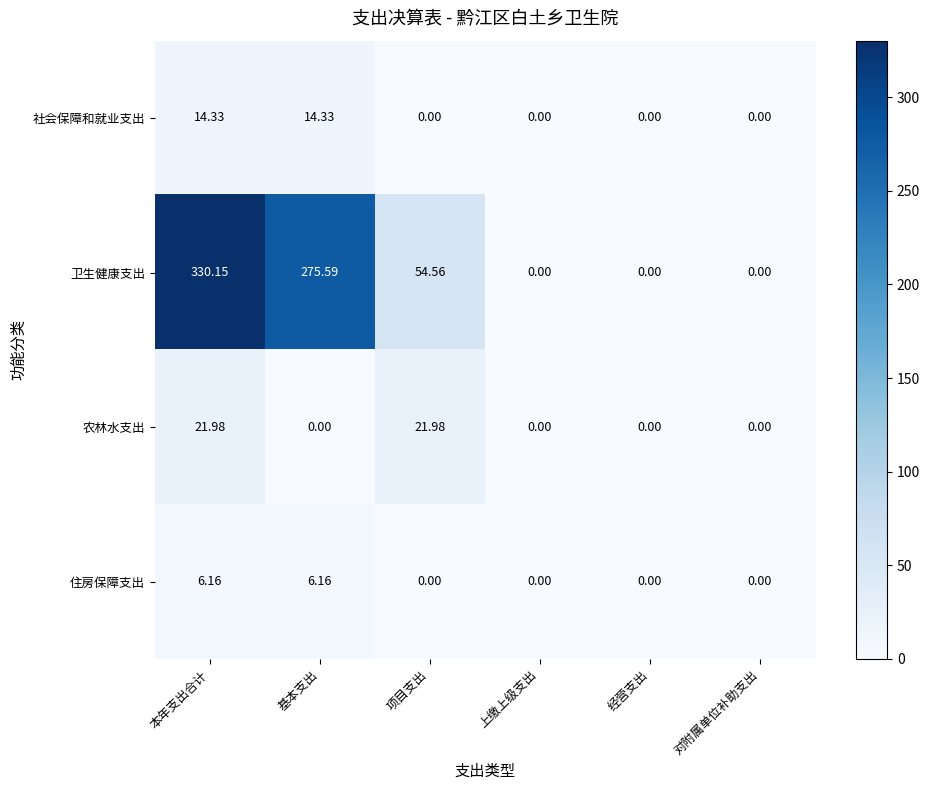

Which series changed the most between 项目支出 and 对附属单位补助支出?

卫生健康支出